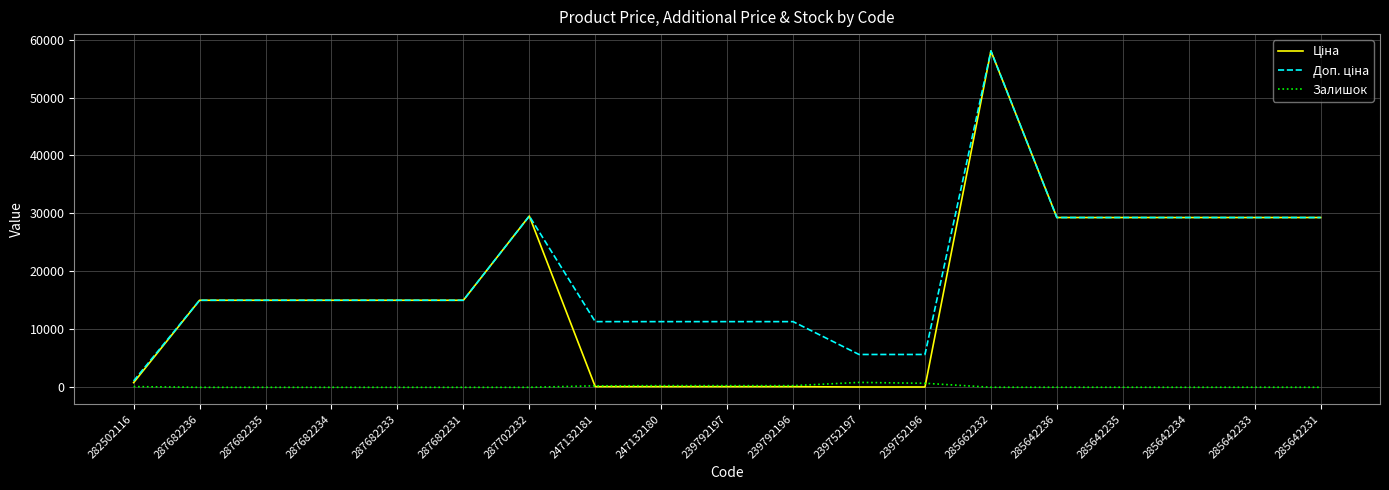

What position from the left is 287682234?

4